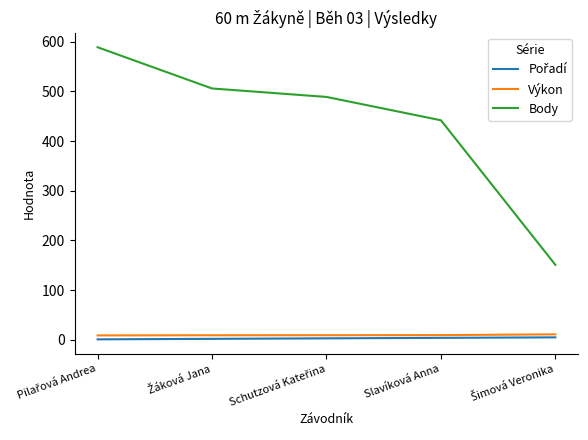

How many distinct data groups are displayed?

3